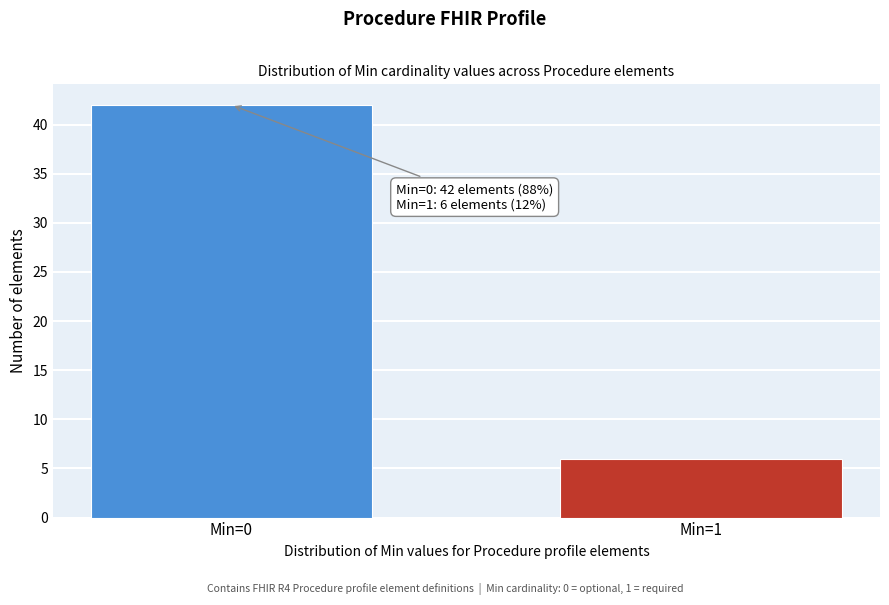

Reading right to left, what are all the values shown in this chart?

6	42